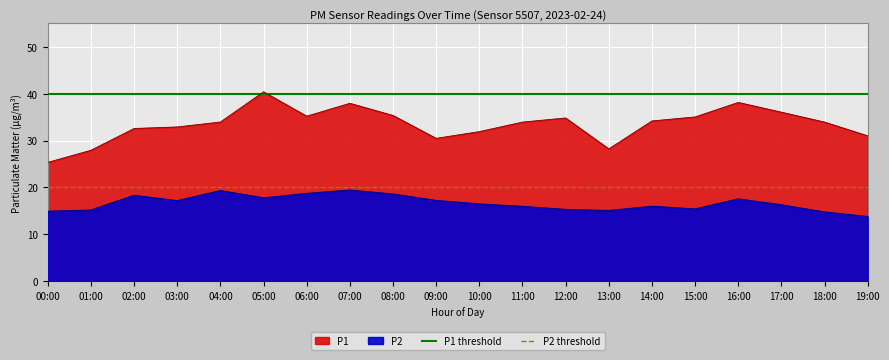

What is the label of the 1st point from the left?

00:00